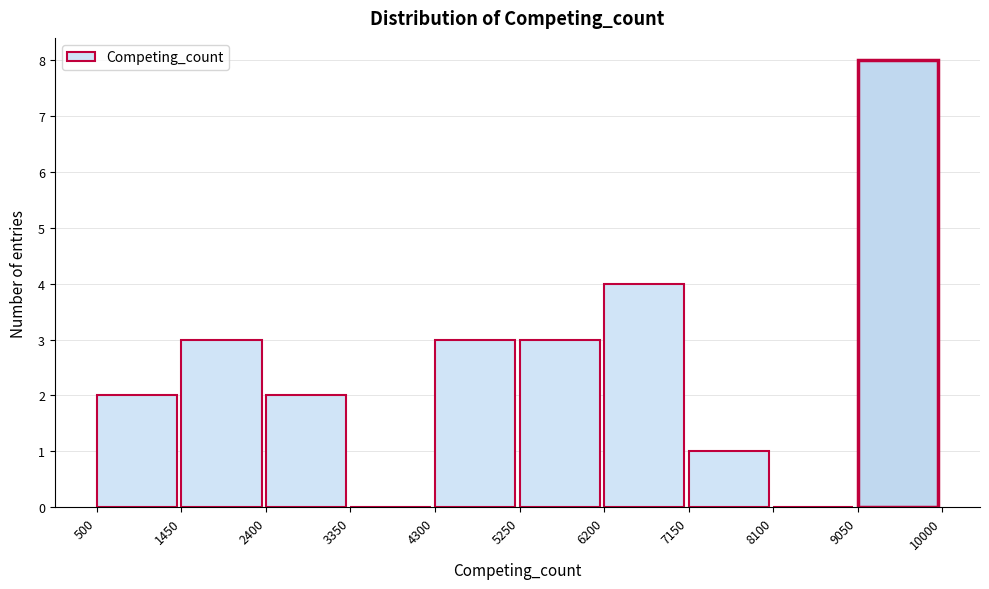

Reading left to right, list every bar in this chart as the range it spans on the x-axis followed by its height. The values are not printed on the chart, so give them approximately, as read against the axis.

500 to 1450: 2
1450 to 2400: 3
2400 to 3350: 2
3350 to 4300: 0
4300 to 5250: 3
5250 to 6200: 3
6200 to 7150: 4
7150 to 8100: 1
8100 to 9050: 0
9050 to 10000: 8